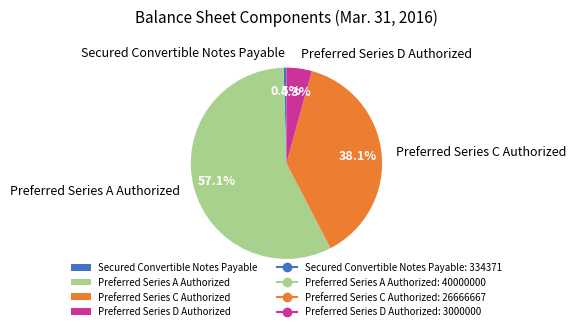

True or false: Preferred Series C Authorized accounts for 38% of the total.

True